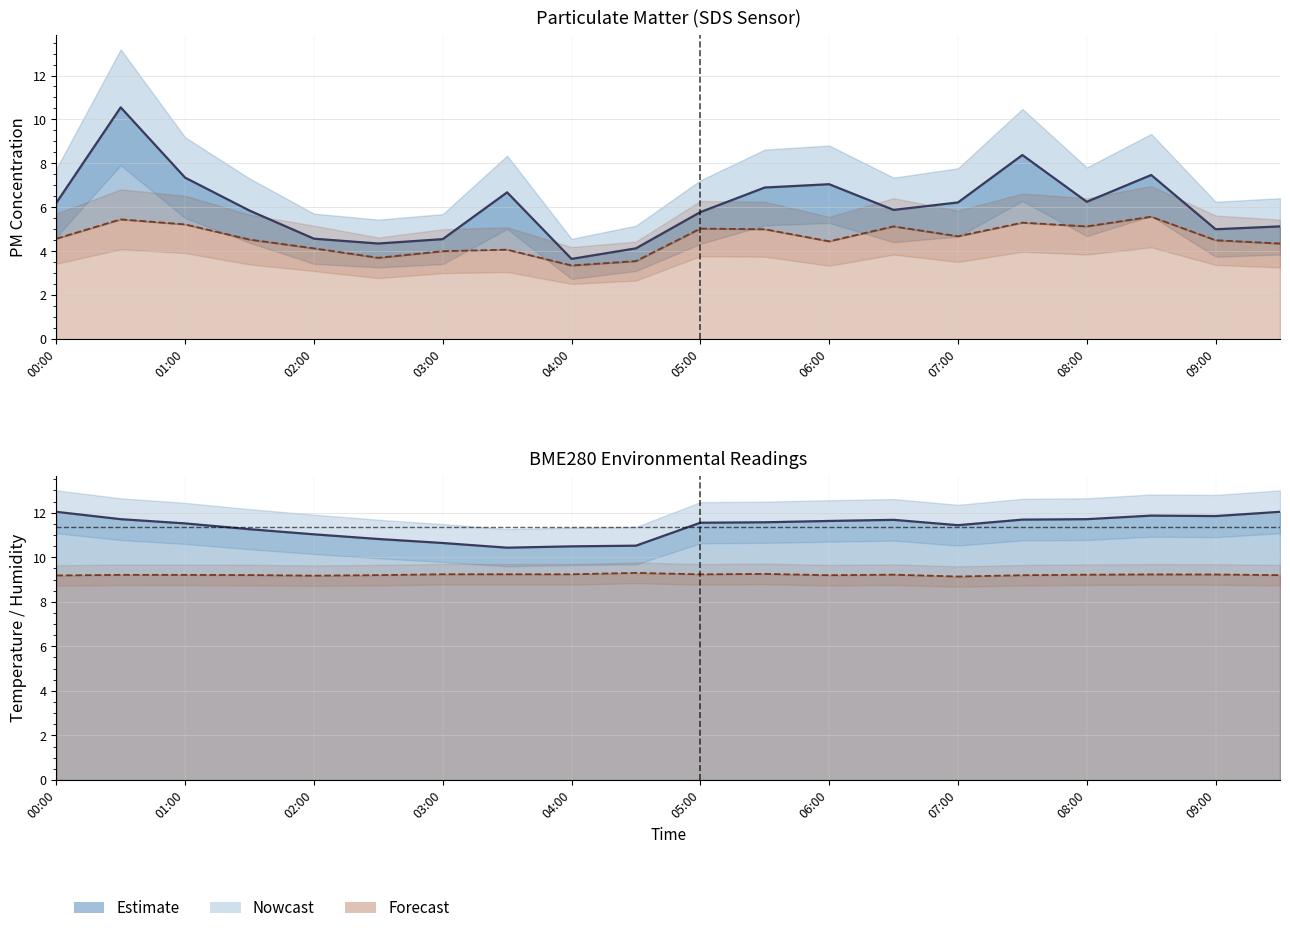

True or false: SDS_P2 center and Temp center cross at least once.

False